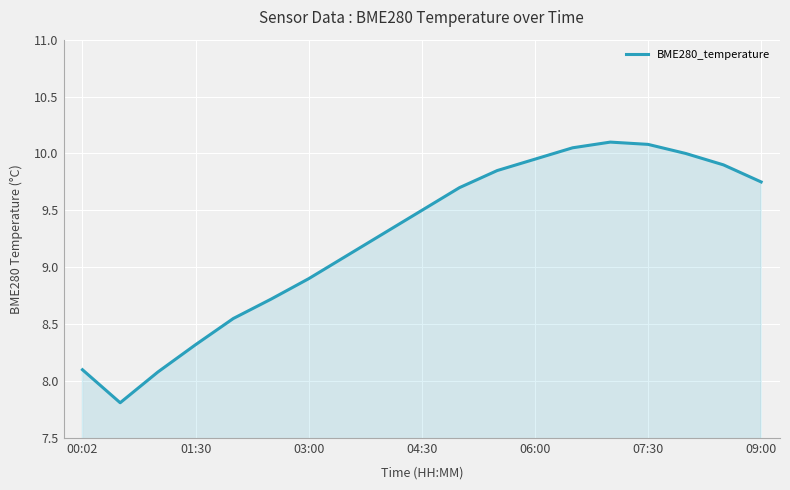

What is the difference between the maximum and minimum values?

2.3